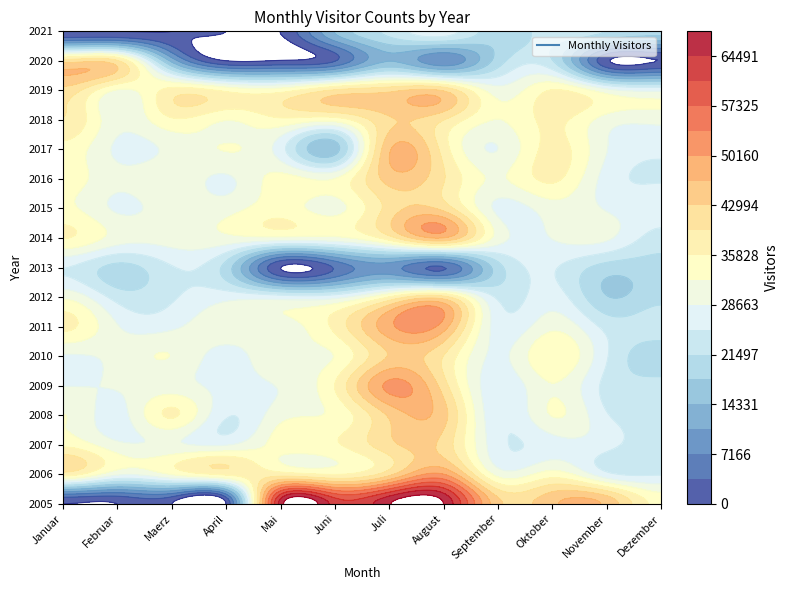

Where does the 2013 series first go above 19999?

Januar